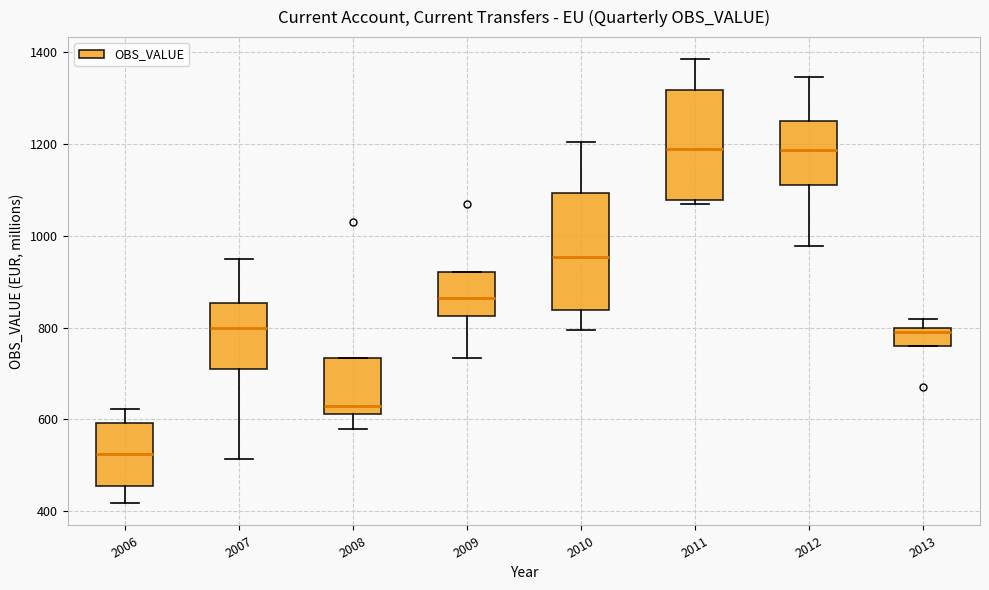

Reading left to right, read every box against the y-axis: the position of its median line, the range the box covers, and the ends of its whiskers. The values are not printed on the chart, so give them approximately, as read against the axis.

2006: median 520, box 460 to 600, whiskers 420 to 620
2007: median 800, box 720 to 860, whiskers 520 to 940
2008: median 620 (just above the box's lower edge), box 620 to 740, whiskers 580 to 740
2009: median 860, box 820 to 920, whiskers 740 to 920
2010: median 960, box 840 to 1100, whiskers 800 to 1200
2011: median 1180, box 1080 to 1320, whiskers 1060 to 1380
2012: median 1180, box 1120 to 1260, whiskers 980 to 1340
2013: median 800 (just below the box's upper edge), box 760 to 800, whiskers 760 to 820